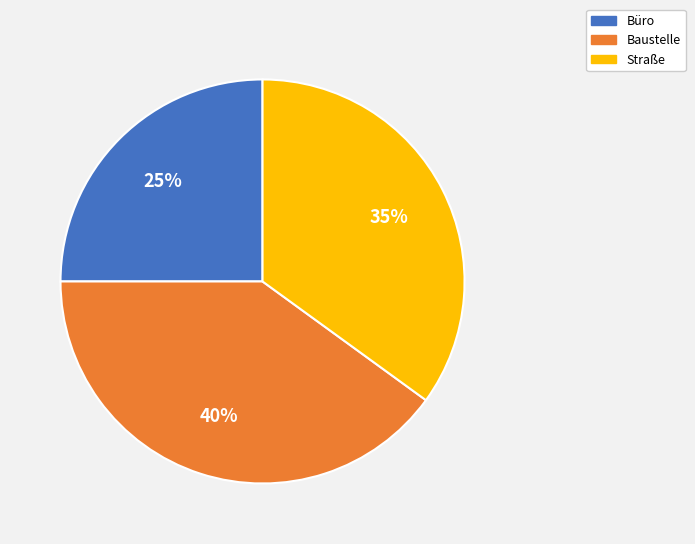

Is it true that Büro is 25% of the pie?

True